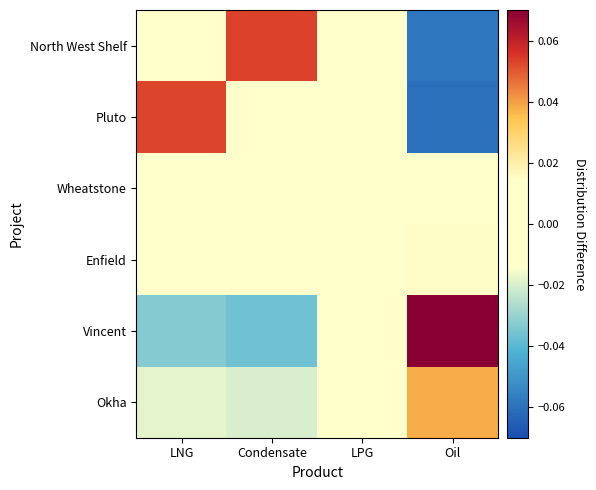

At which category is the sum across all series the highest?

Oil